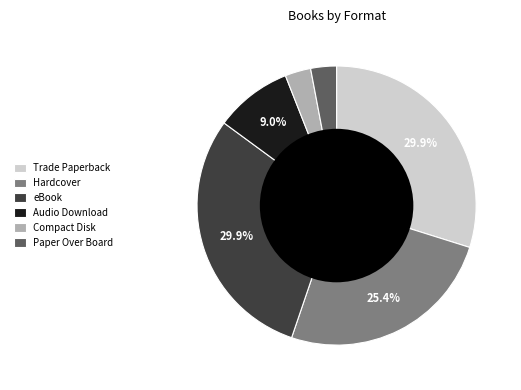

Is there a majority slice in this chart?

No